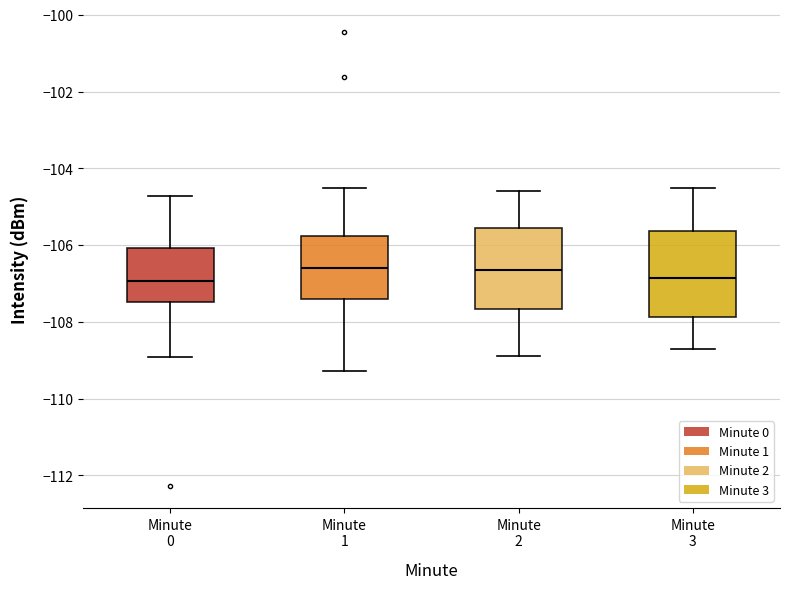

Where does the median line of the box for Minute 3 sit on the y-axis? The values are not printed on the chart, so give them approximately, as read against the axis.

-106.8